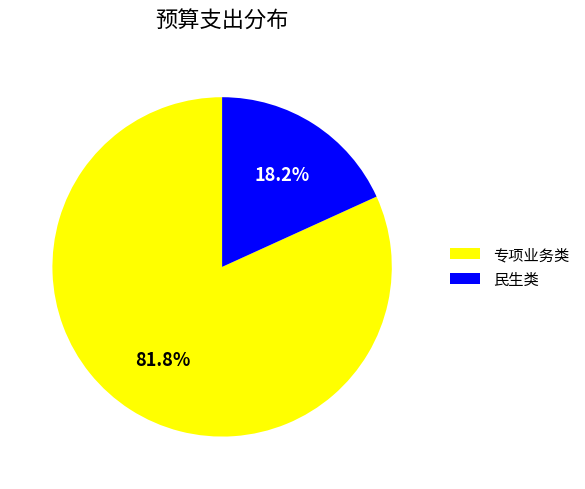

Between 民生类 and 专项业务类, which is larger?

专项业务类